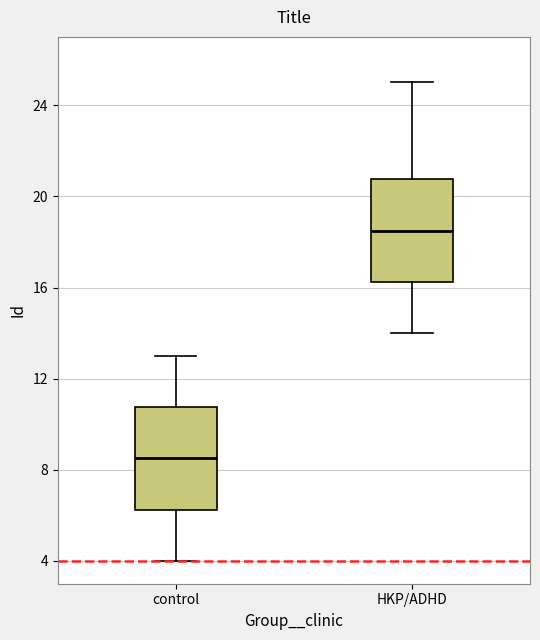

Reading left to right, transcribe this box plot: for each box, give where its median line is, the range the box spans, and where its two whiskers end, as read against the y-axis. The values are not printed on the chart, so give them approximately, as read against the axis.

control: median 8.5, box 6.5 to 11.0, whiskers 4.0 to 13.0
HKP/ADHD: median 18.5, box 16.5 to 21.0, whiskers 14.0 to 25.0